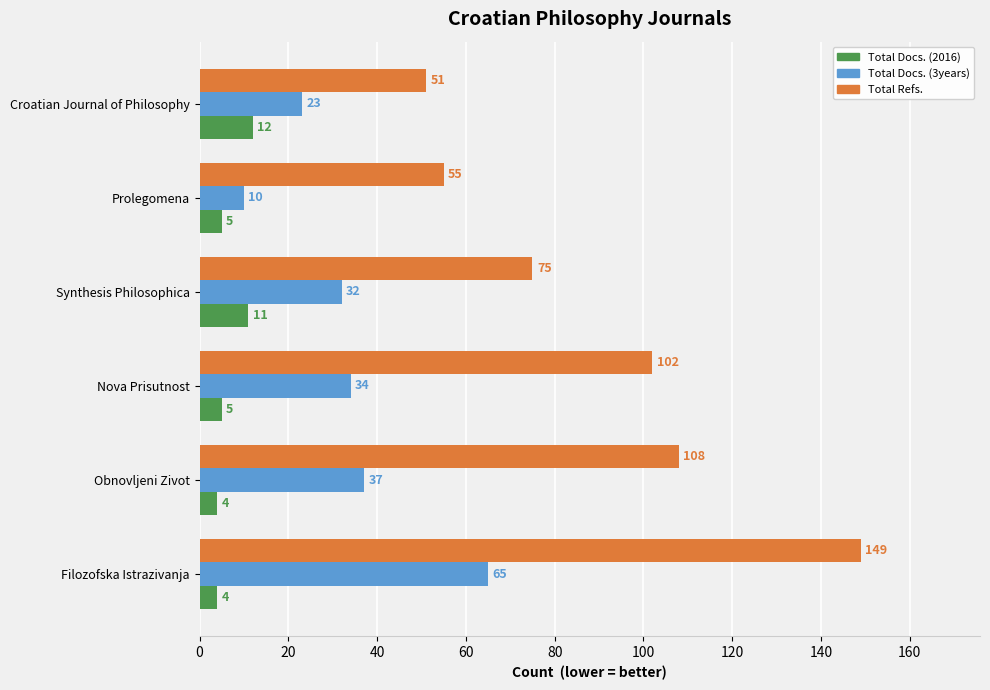

What is the average value of the Total Docs. (2016) series?

7